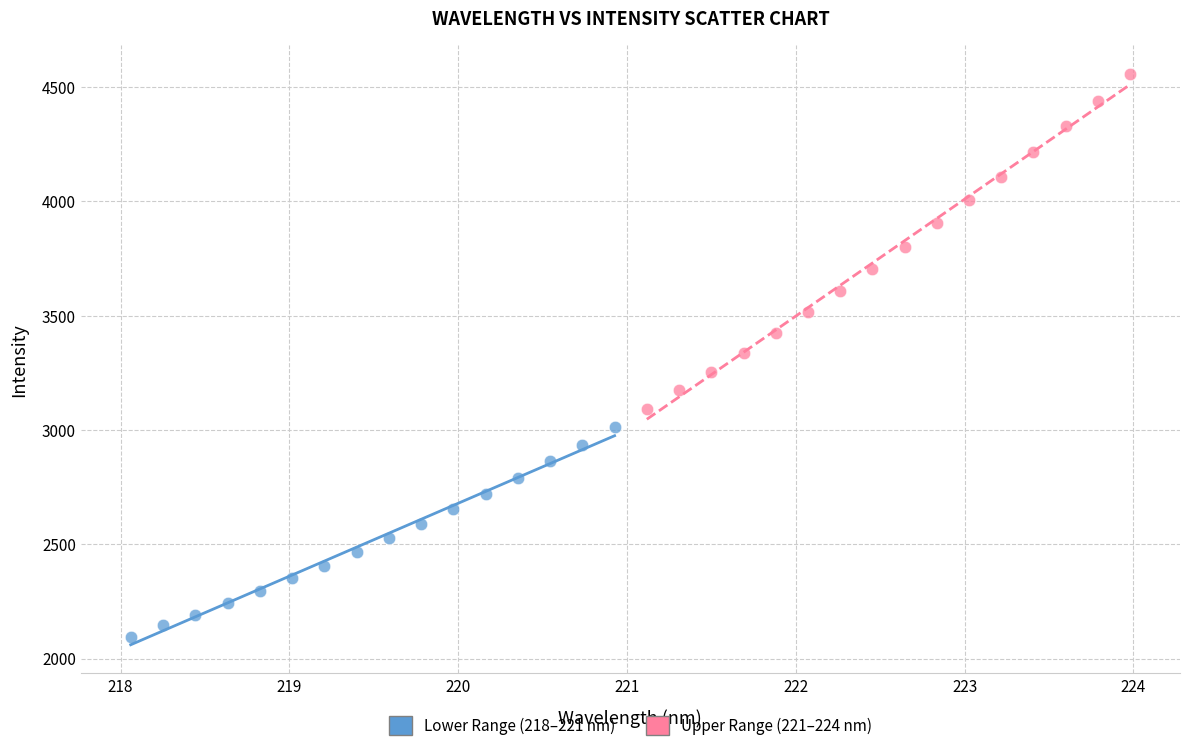

Which series has the widest spread of Y values?

Upper Range (221–224 nm)